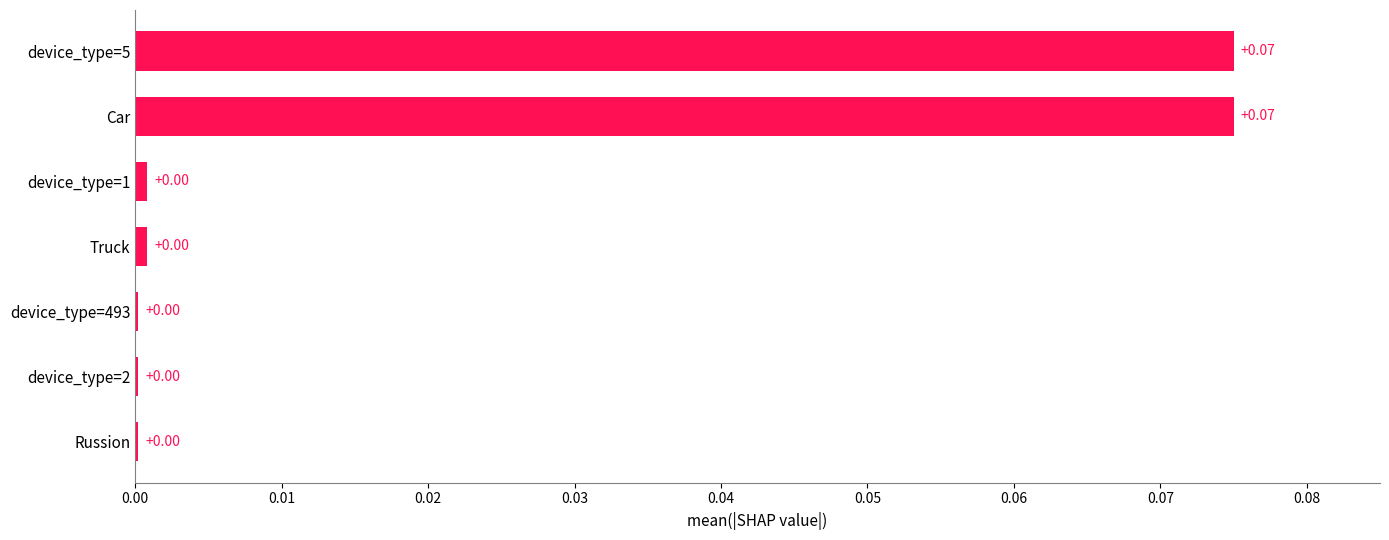

Which has a higher value, device_type=5 or device_type=493?

device_type=5